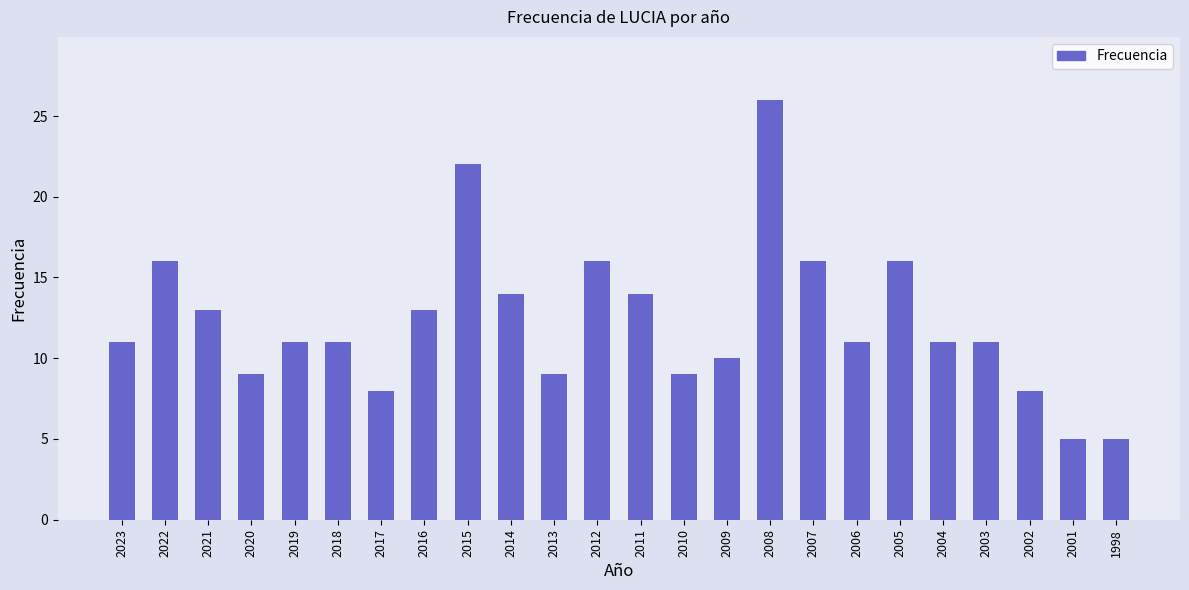

What is the value of the 3rd bar from the left?

13